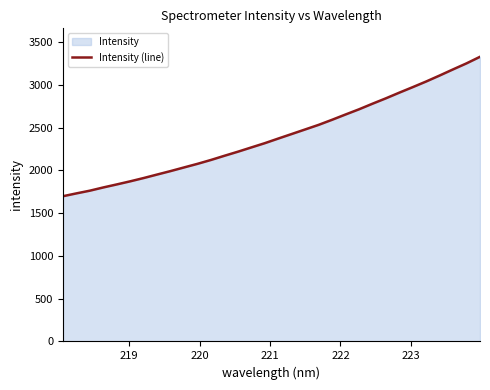

What is the difference between the maximum and minimum values?

1629.2